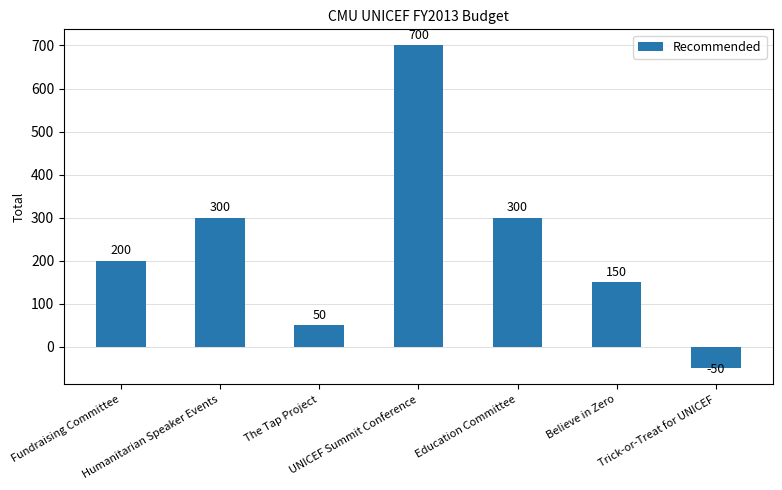

Which has a higher value, Believe in Zero or Trick-or-Treat for UNICEF?

Believe in Zero